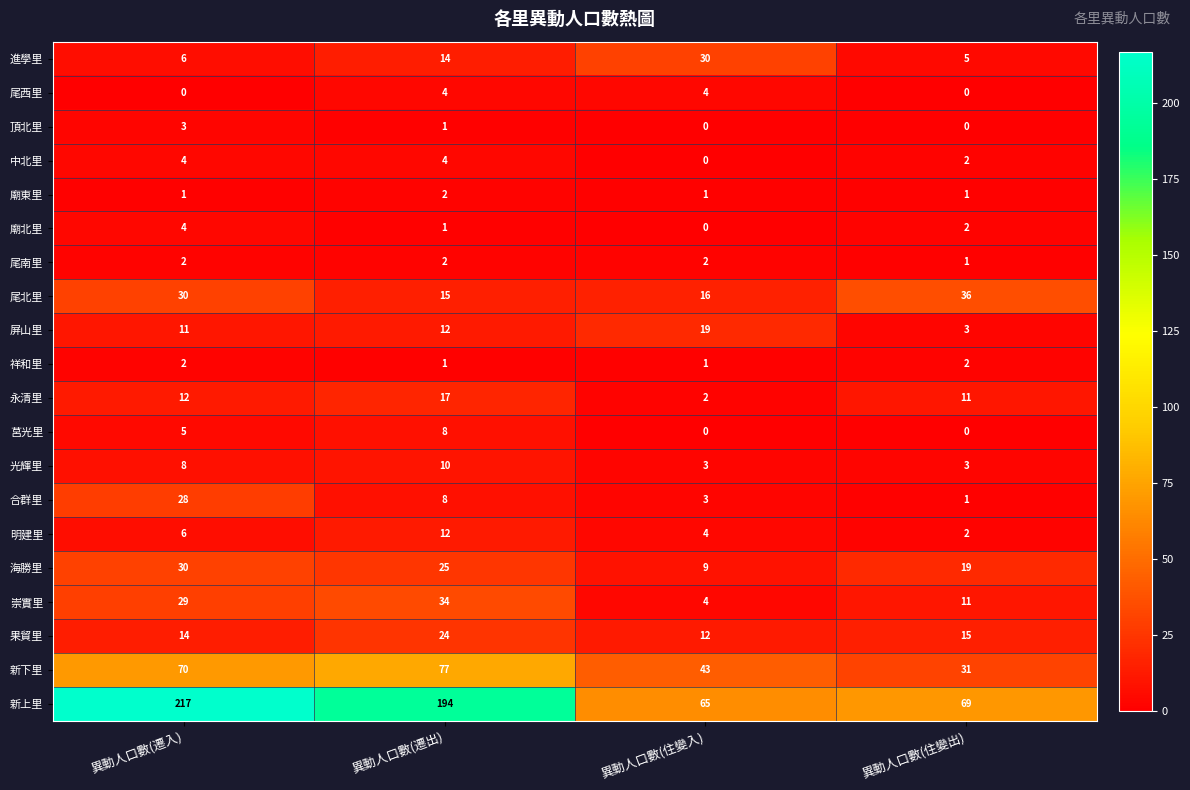

The 新下里 series shows 43 at 異動人口數(住變入). True or false?

True